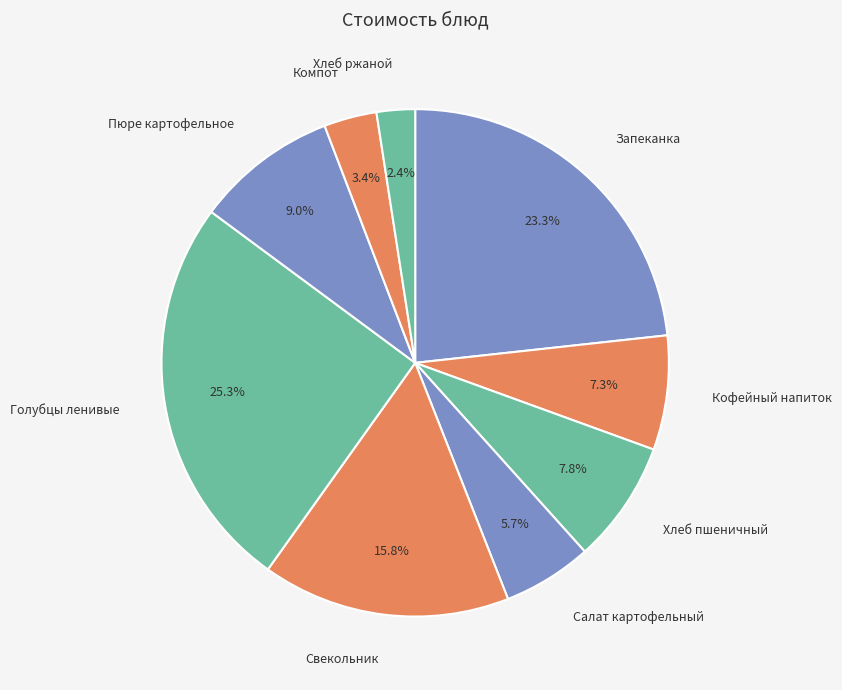

Between Свекольник and Запеканка, which is larger?

Запеканка